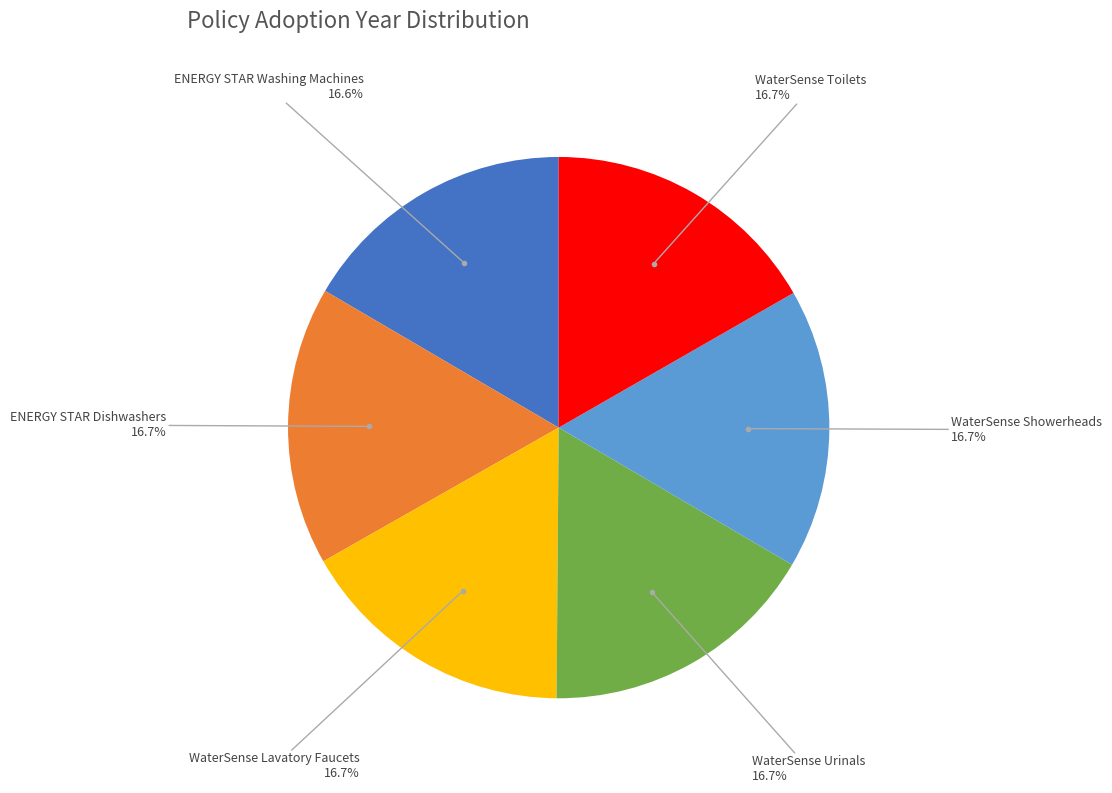

Is there any slice that represents more than half of the pie?

No